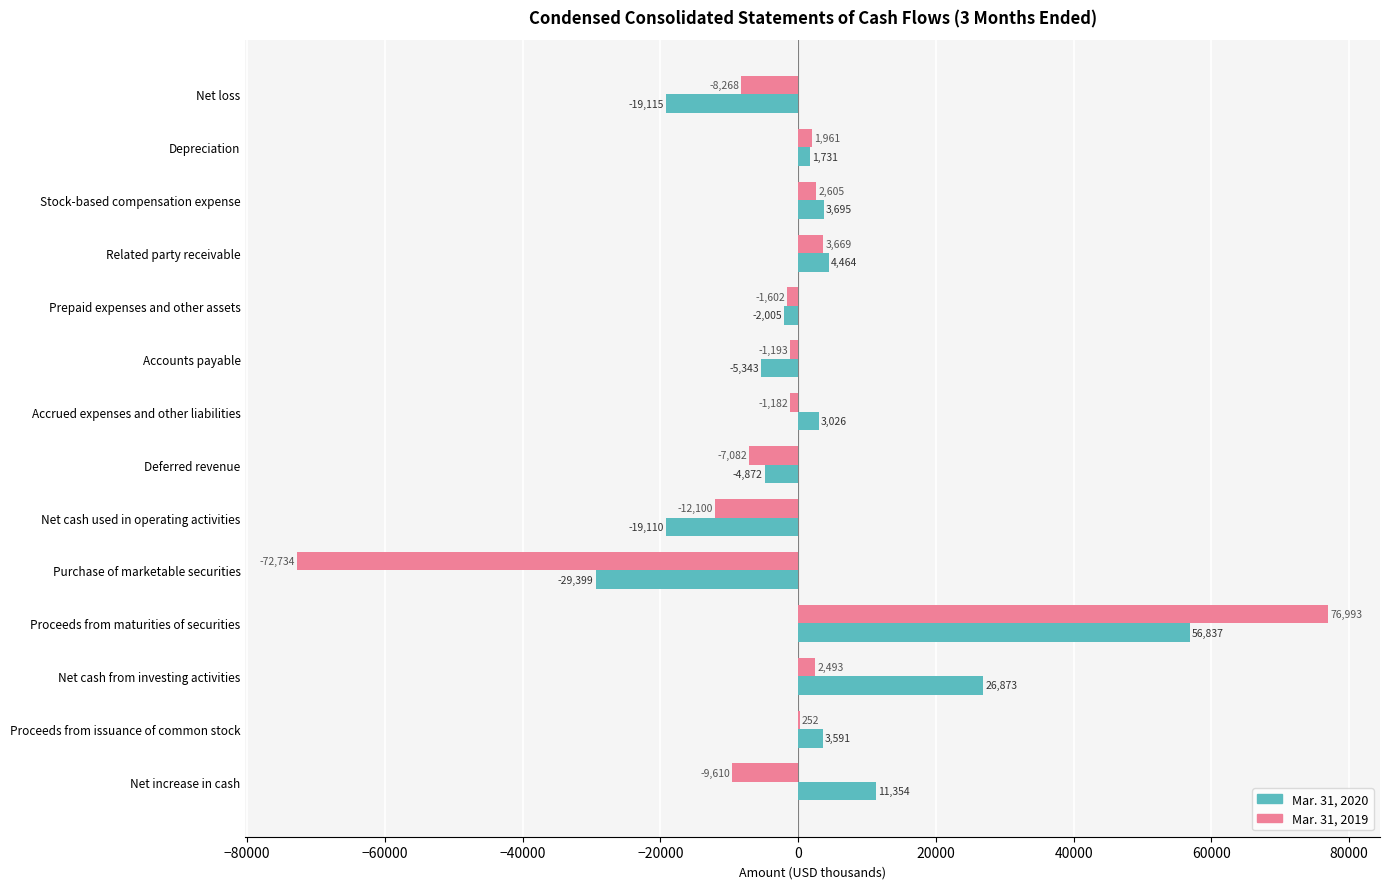

How many distinct data groups are displayed?

2